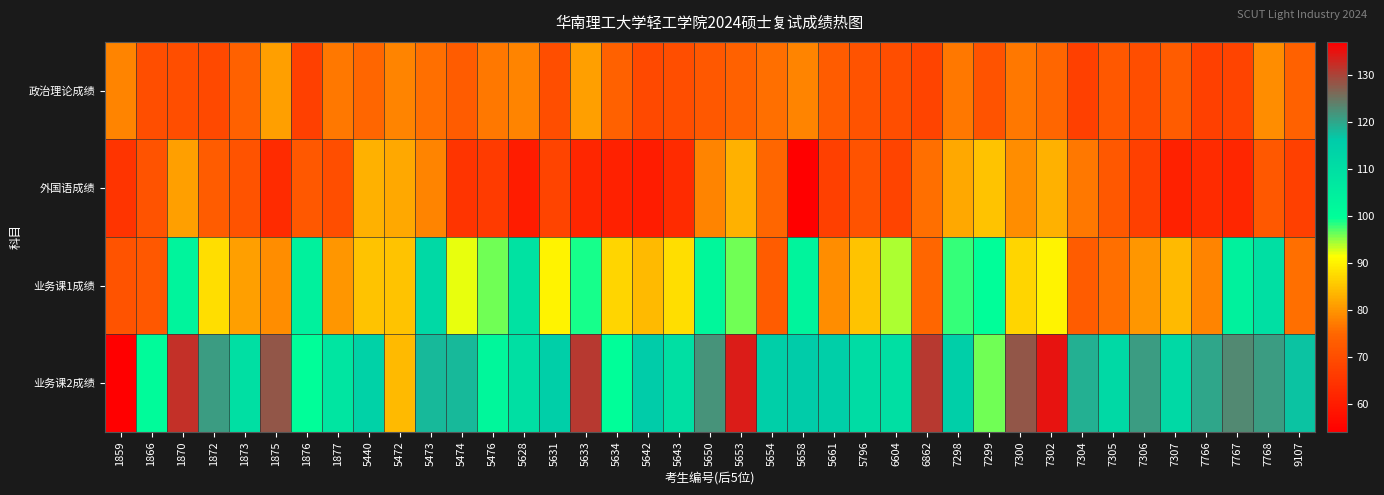

At how many categories does at least one series exceed 64?

39